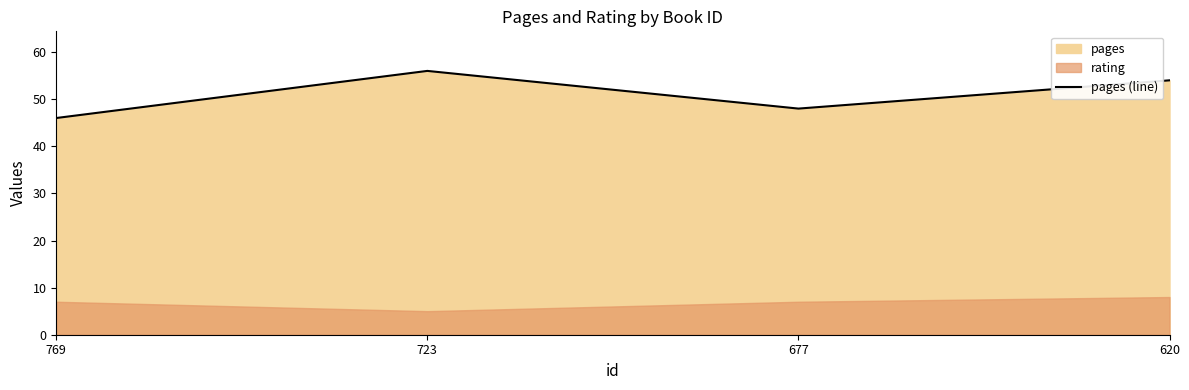

Reading right to left, list all the values displayed in this chart.

620=54	677=48	723=56	769=46